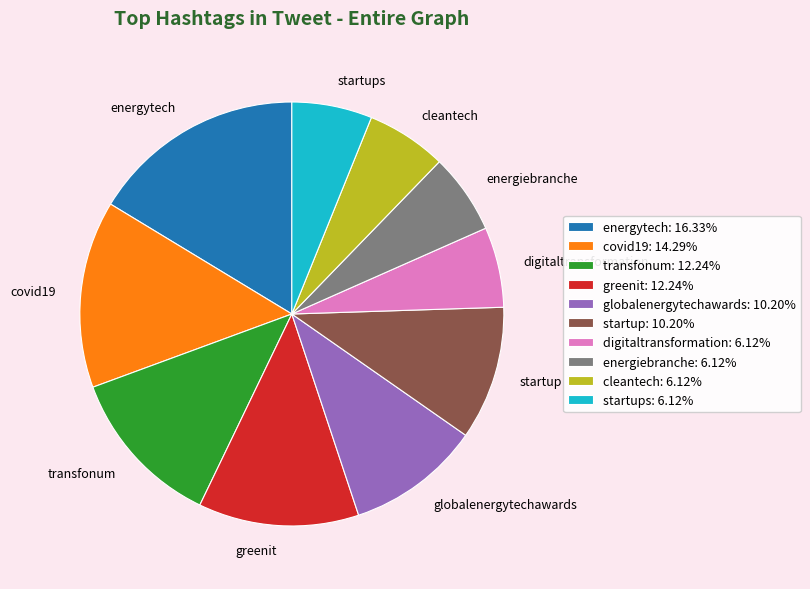

Does startup represent more than half of the total?

No